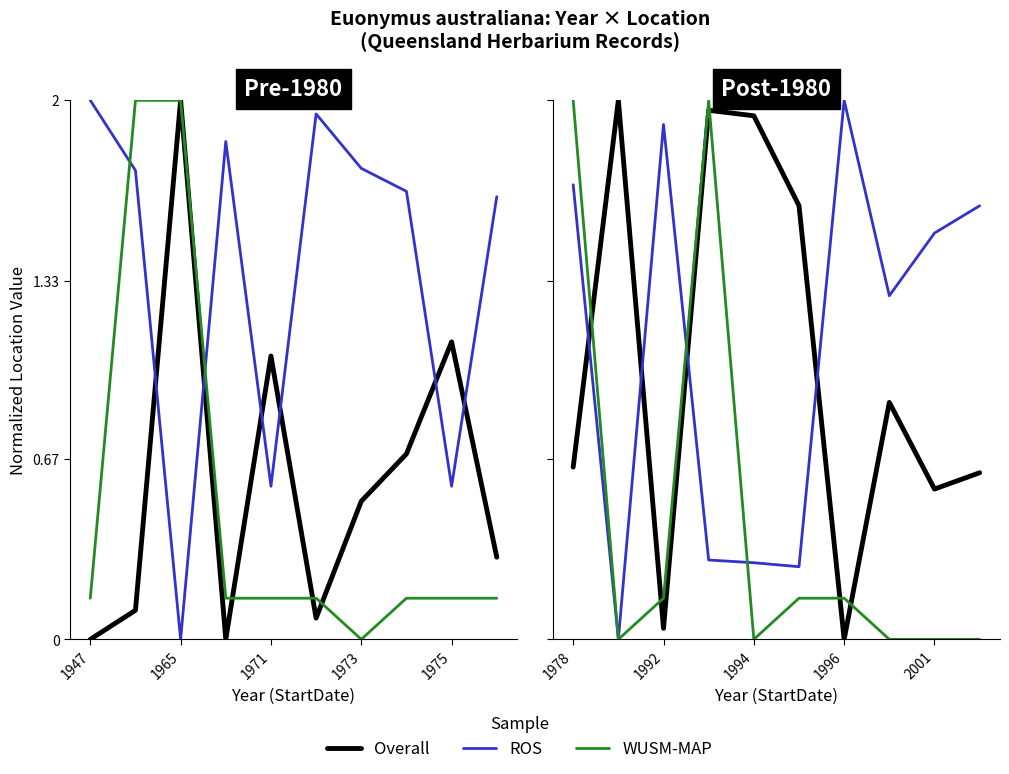

What is the difference between the maximum and minimum values in the Overall series?

2.0